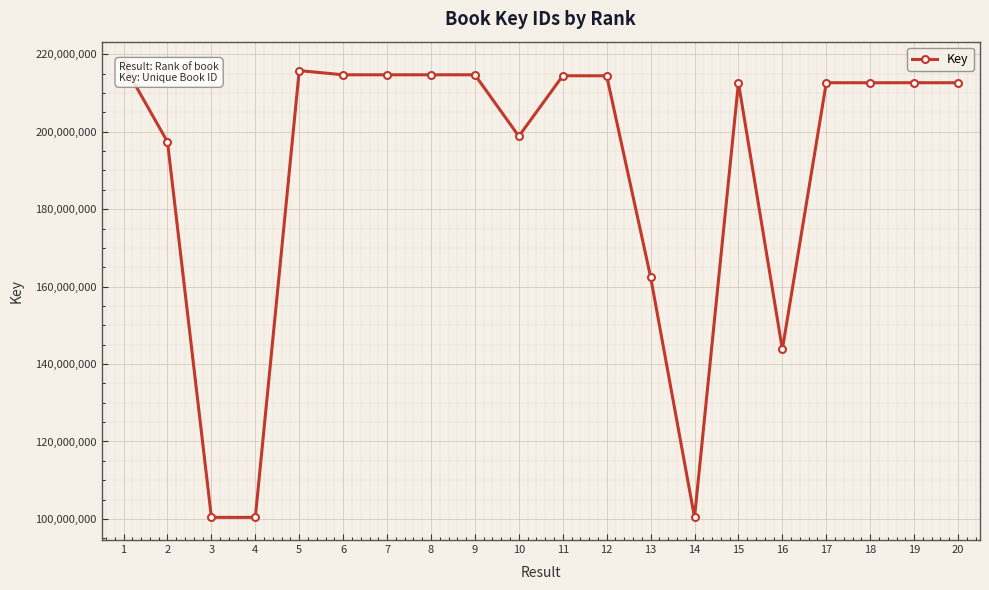

Rank the categories by value from highest to lowest.

1, 5, 9, 8, 7, 6, 12, 11, 19, 17, 15, 20, 18, 10, 2, 13, 16, 3, 14, 4